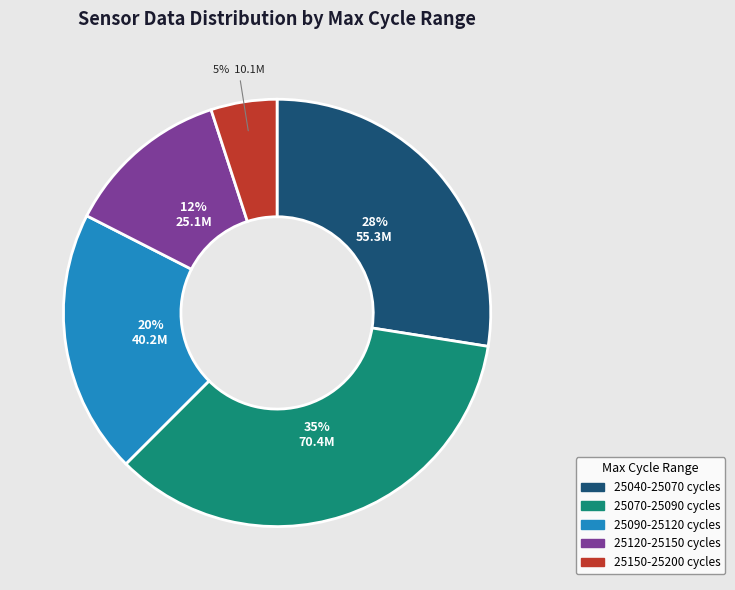

Is there any slice that represents more than half of the pie?

No